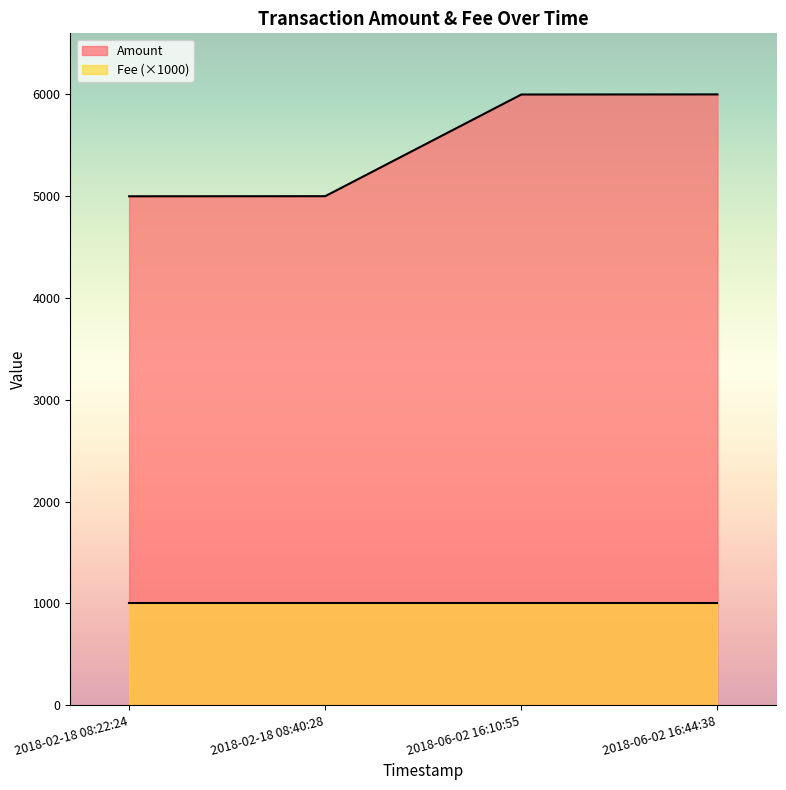

True or false: the data shows 5000 at 2018-02-18 08:40:28.

True